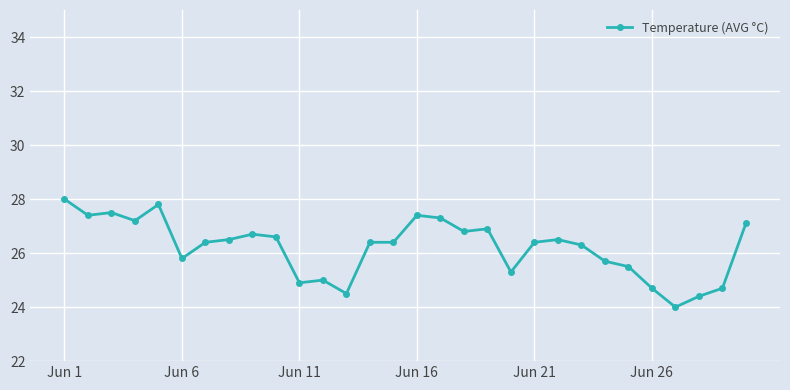

Reading left to right, transcribe all the data shown in this chart.

28.0	27.4	27.5	27.2	27.8	25.8	26.4	26.5	26.7	26.6	24.9	25.0	24.5	26.4	26.4	27.4	27.3	26.8	26.9	25.3	26.4	26.5	26.3	25.7	25.5	24.7	24.0	24.4	24.7	27.1